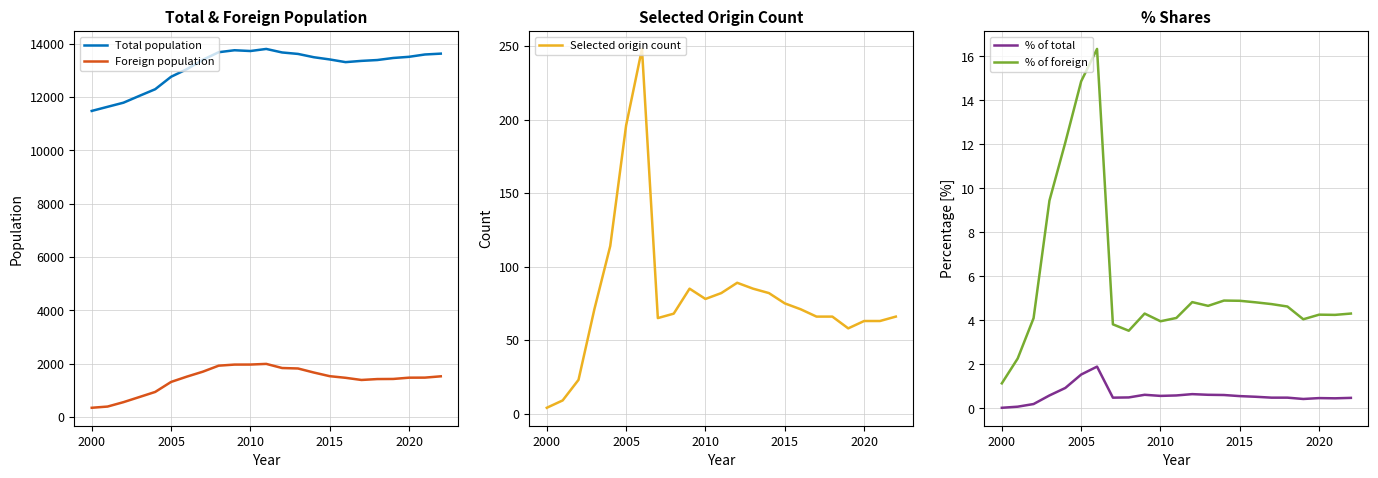

The Total population series shows 13414 at 2015. True or false?

True